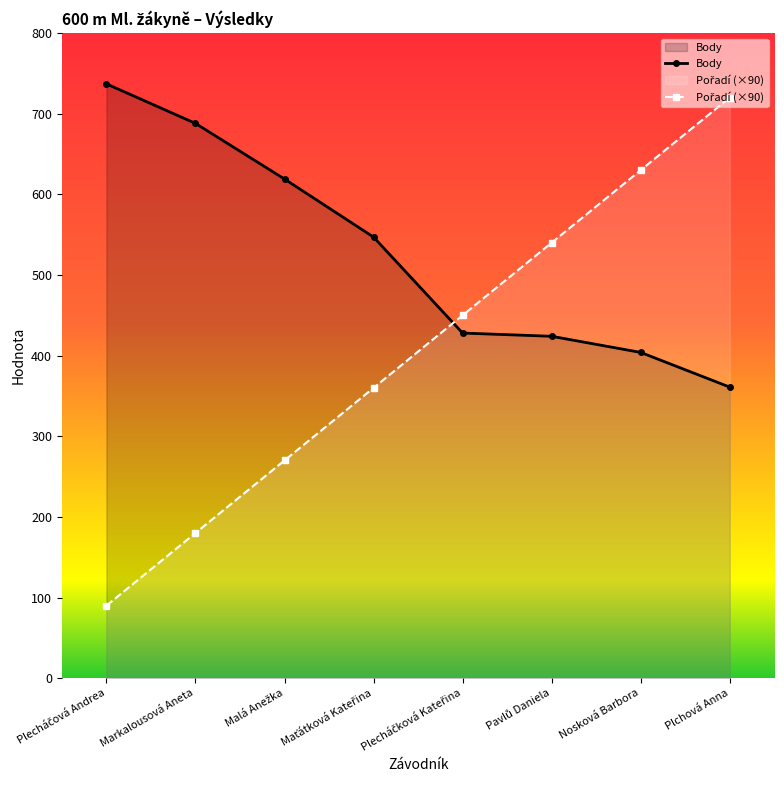

At which label does Pořadí (×90) first exceed 450?

Pavlů Daniela